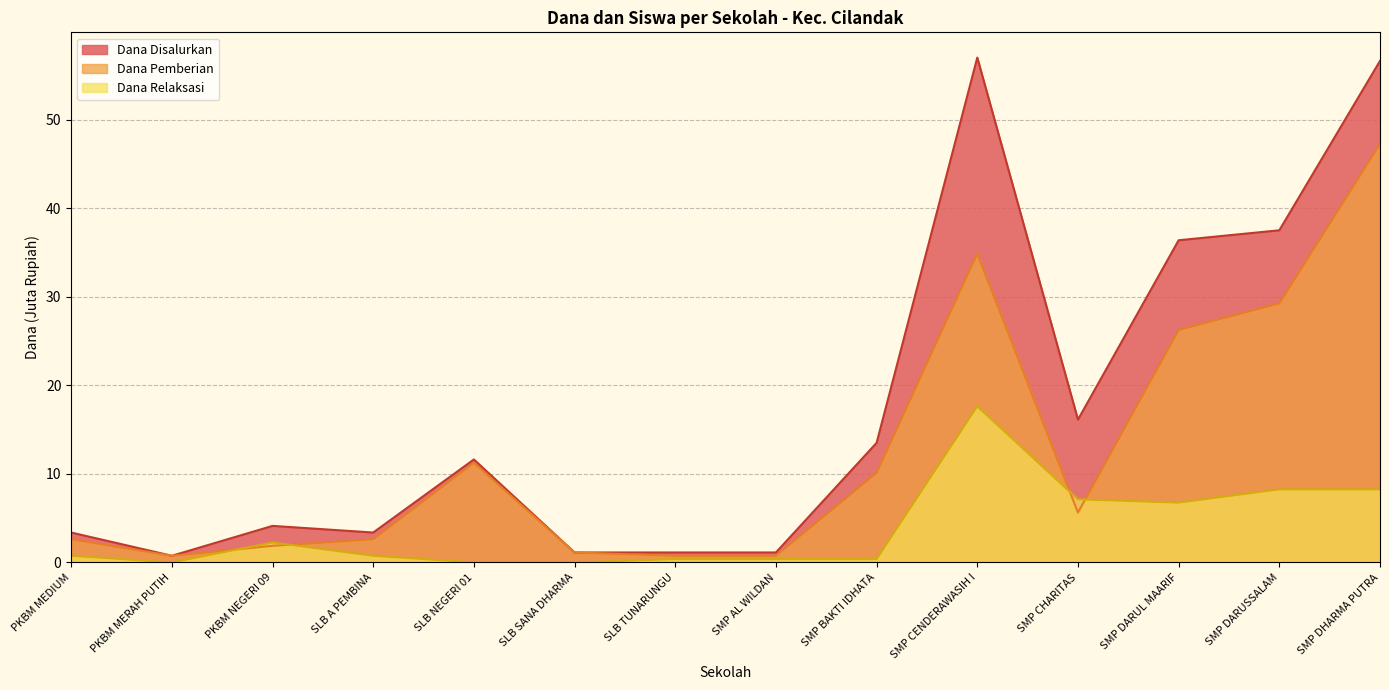

True or false: Dana Disalurkan and Dana Pemberian intersect in this chart.

False